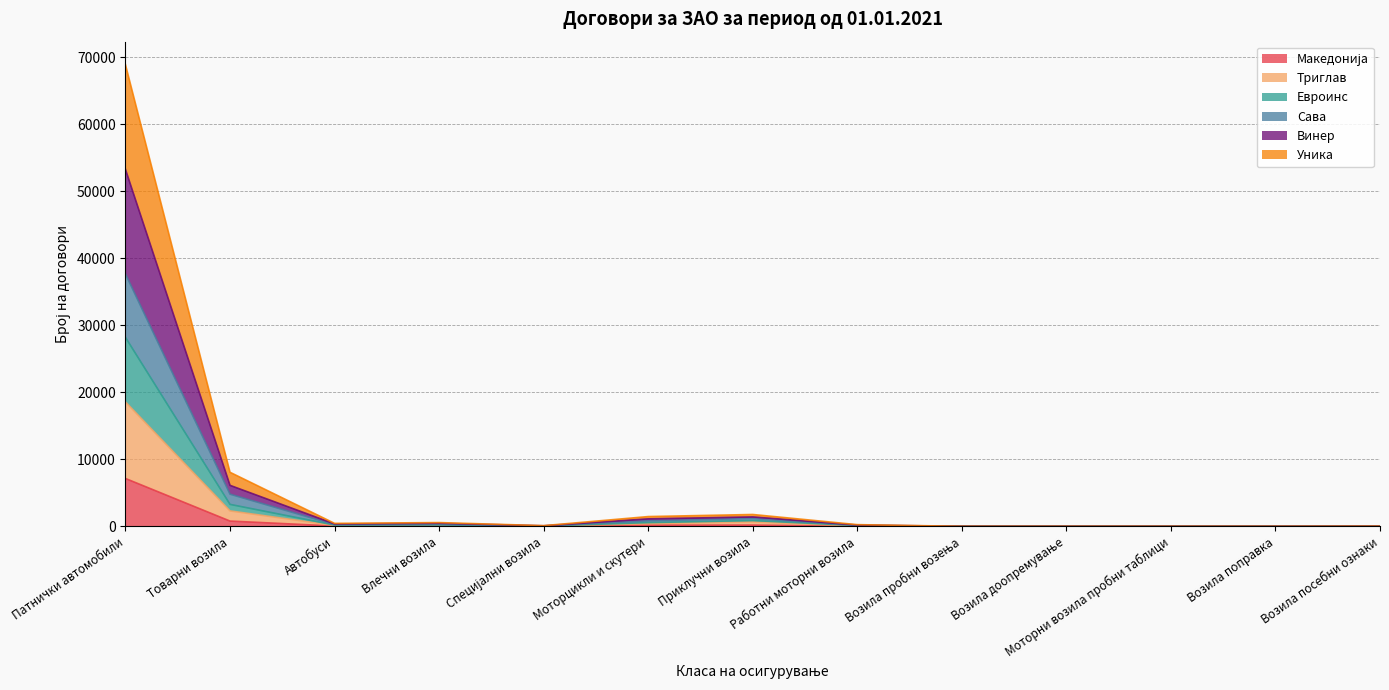

At which category is the sum across all series the highest?

Патнички автомобили